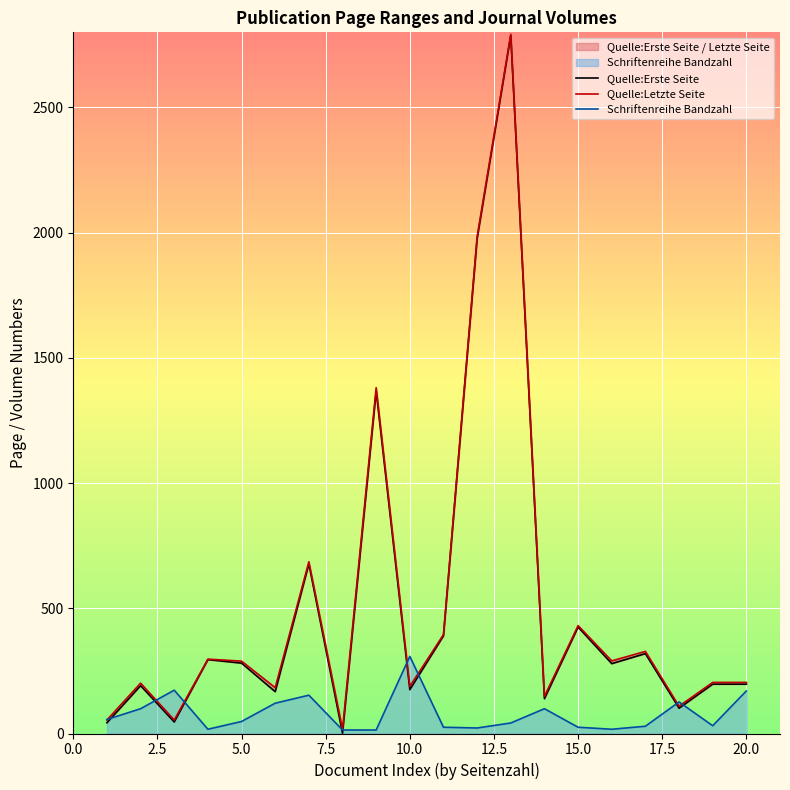

Which series has the widest spread of values?

Quelle:Erste Seite